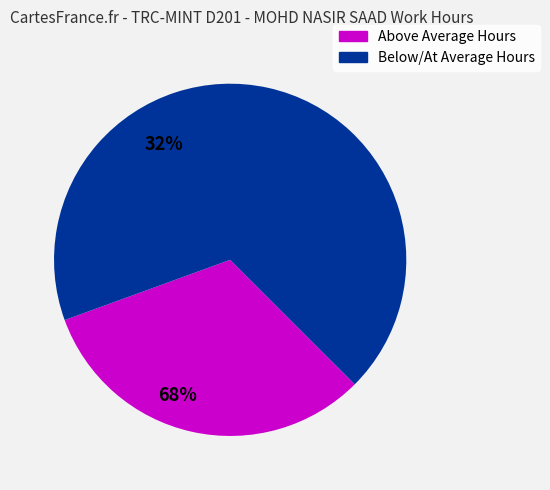

Approximately how many times larger is the value at Below/At Average Hours compared to Above Average Hours?

2.1